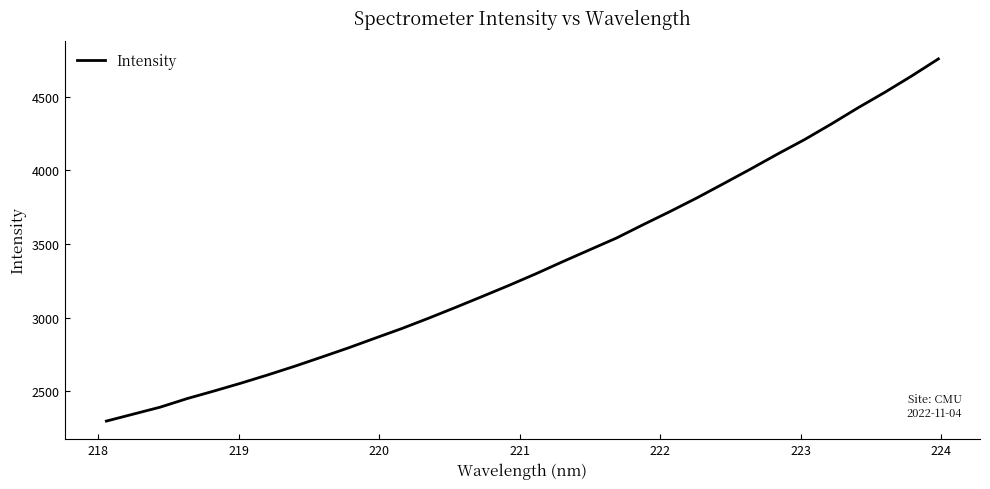

What is the minimum value shown in the chart?

2299.1